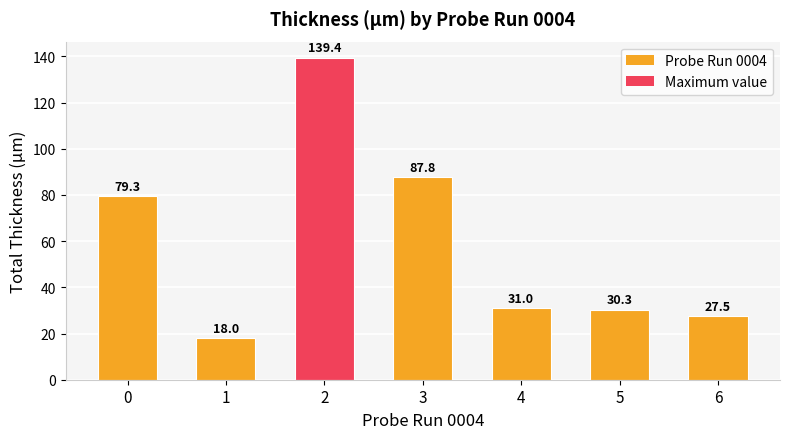

True or false: the data shows 187.9 at 2.

False